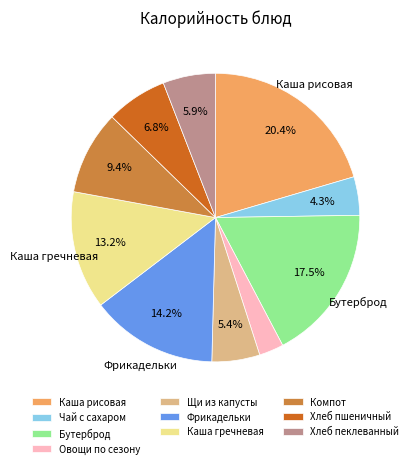

Combined, do Овощи по сезону and Щи из капусты account for over 50%?

No